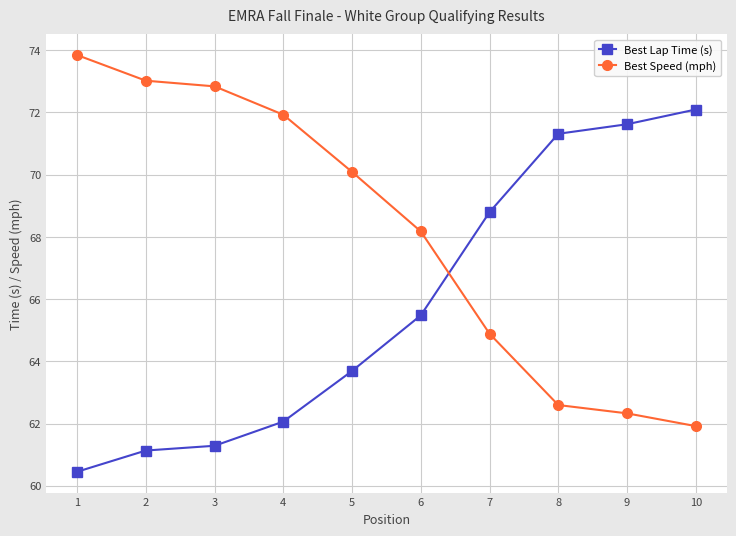

What is the minimum value for Best Speed (mph)?

61.9